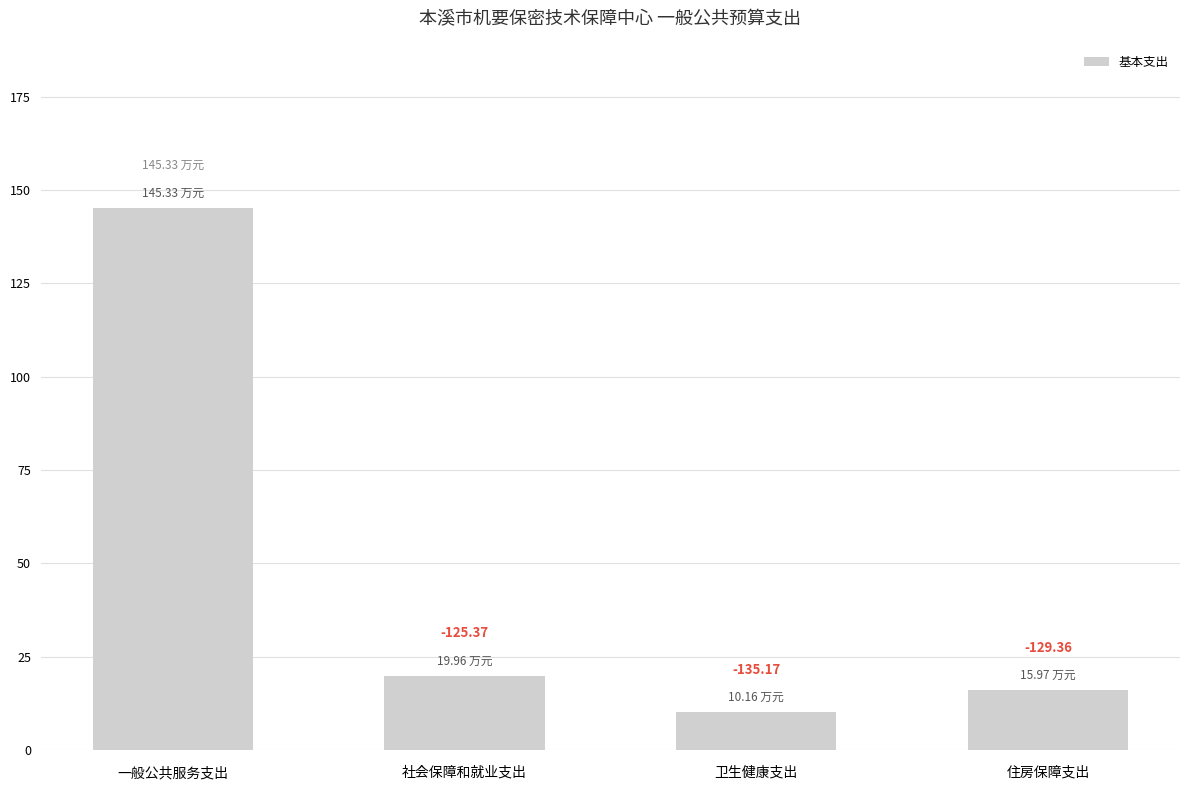

Approximately how many times larger is the value at 住房保障支出 compared to 社会保障和就业支出?

0.8